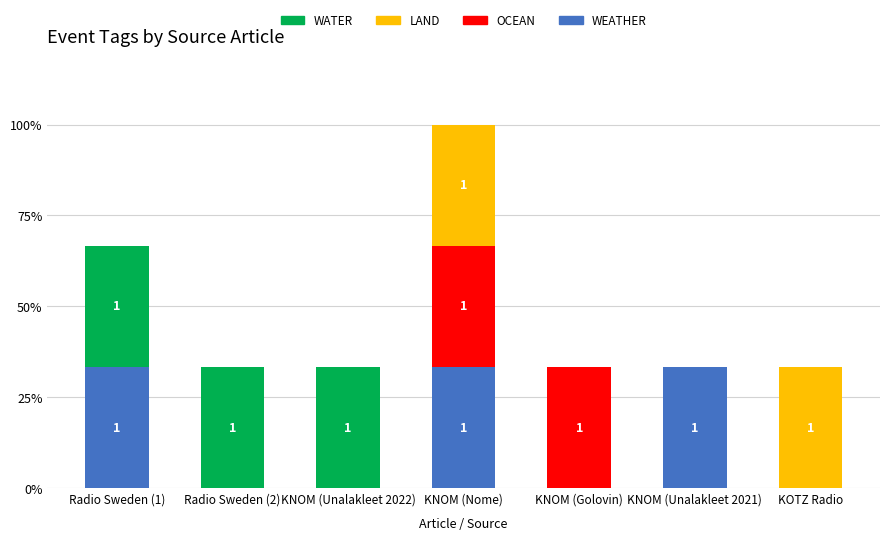

What are all the series names shown in the legend?

WATER, LAND, OCEAN, WEATHER